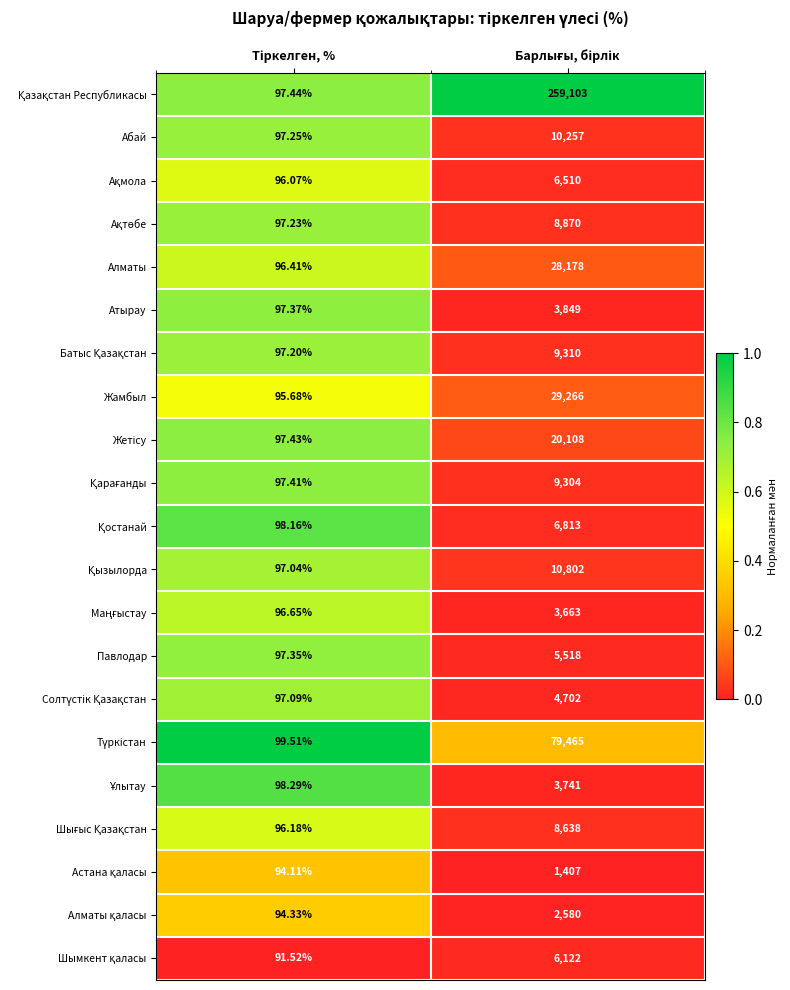

How many data points does each series have?

2